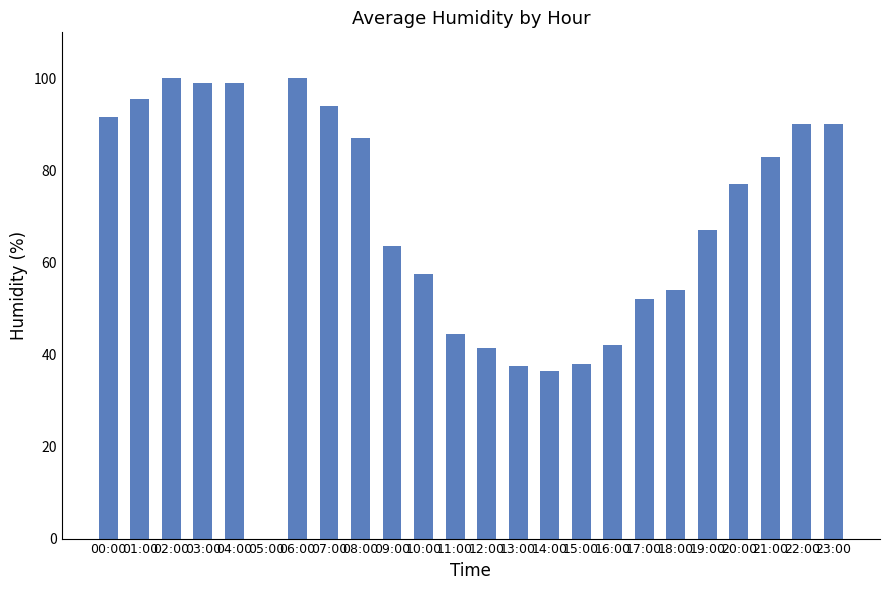

True or false: the data shows 11.8 at 18:00.

False